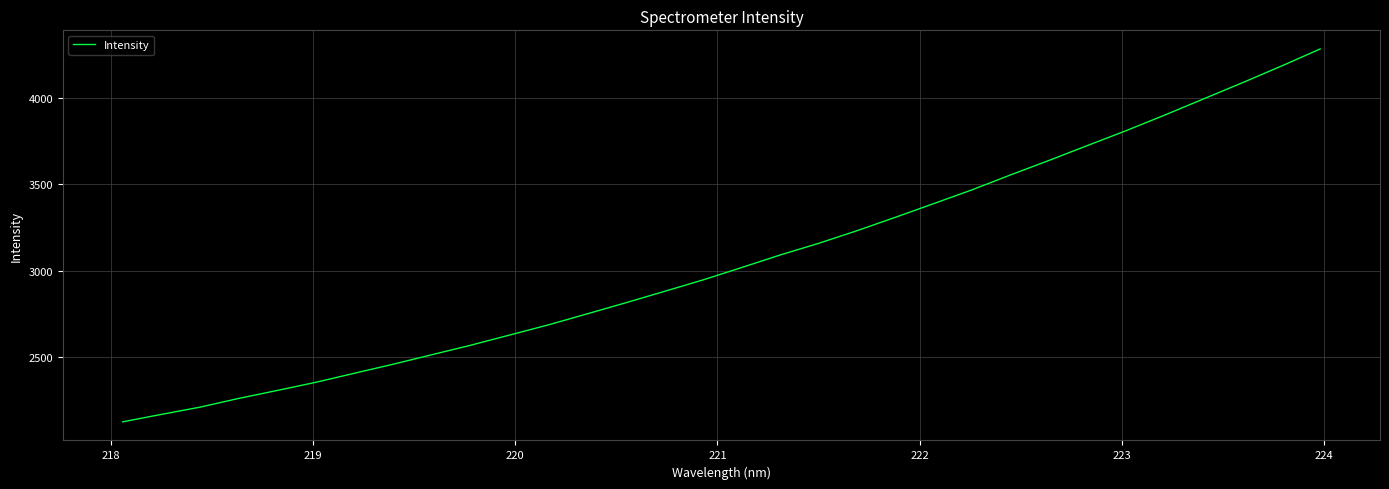

What is the smallest value displayed?

2124.0